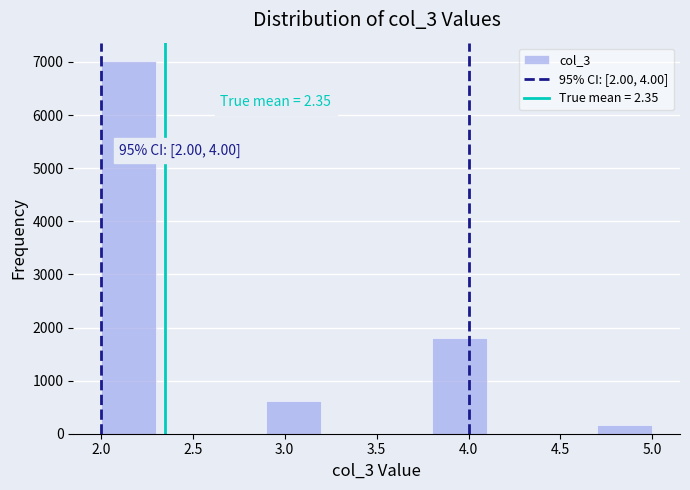

Over which range of the x-axis is the bar tallest?

2.0 to 2.3